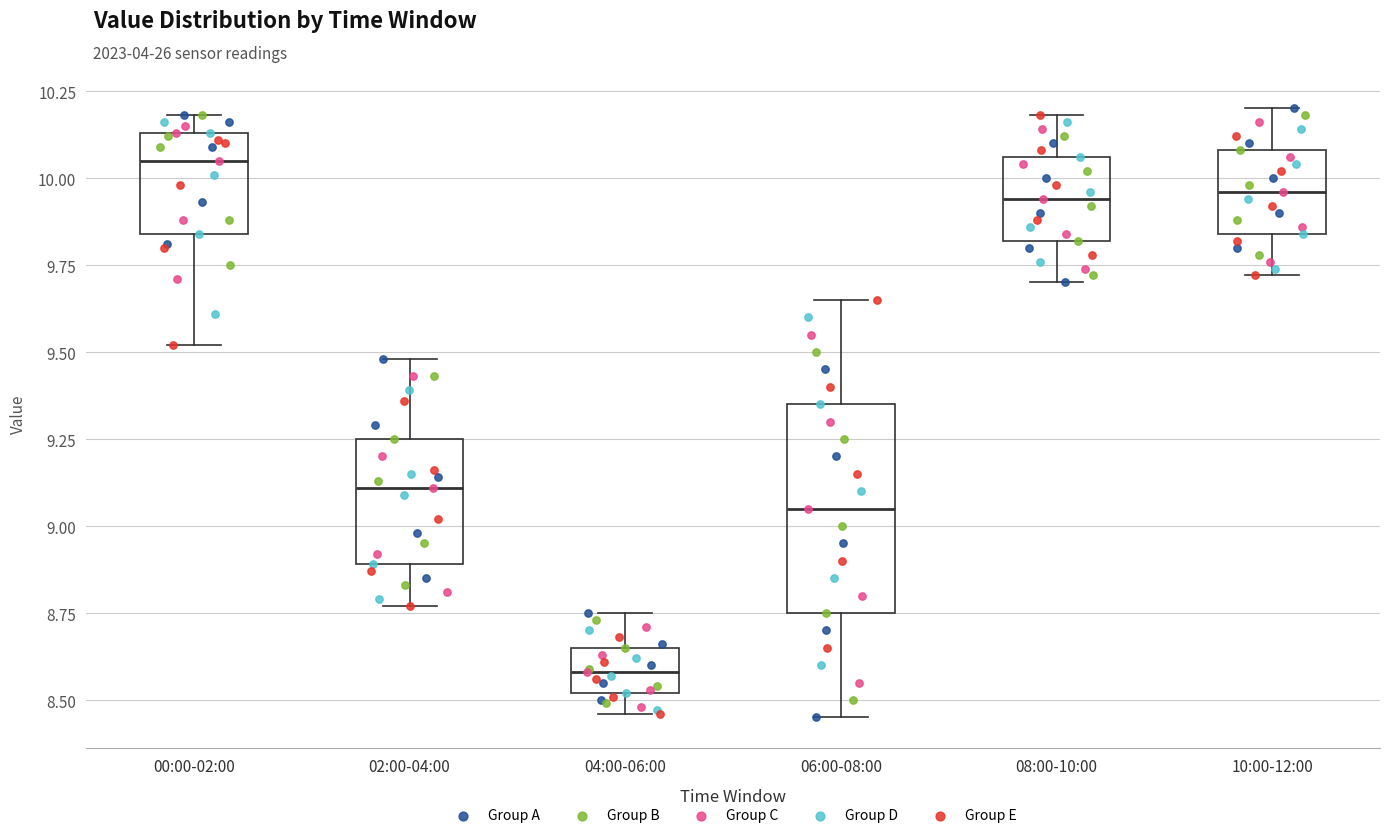

Reading left to right, read every box against the y-axis: the position of its median line, the range the box covers, and the ends of its whiskers. The values are not printed on the chart, so give them approximately, as read against the axis.

00:00-02:00: median 10.05, box 9.85 to 10.15, whiskers 9.50 to 10.20
02:00-04:00: median 9.10, box 8.90 to 9.25, whiskers 8.75 to 9.50
04:00-06:00: median 8.60, box 8.50 to 8.65, whiskers 8.45 to 8.75
06:00-08:00: median 9.05, box 8.75 to 9.35, whiskers 8.45 to 9.65
08:00-10:00: median 9.95, box 9.80 to 10.05, whiskers 9.70 to 10.20
10:00-12:00: median 9.95, box 9.85 to 10.10, whiskers 9.70 to 10.20